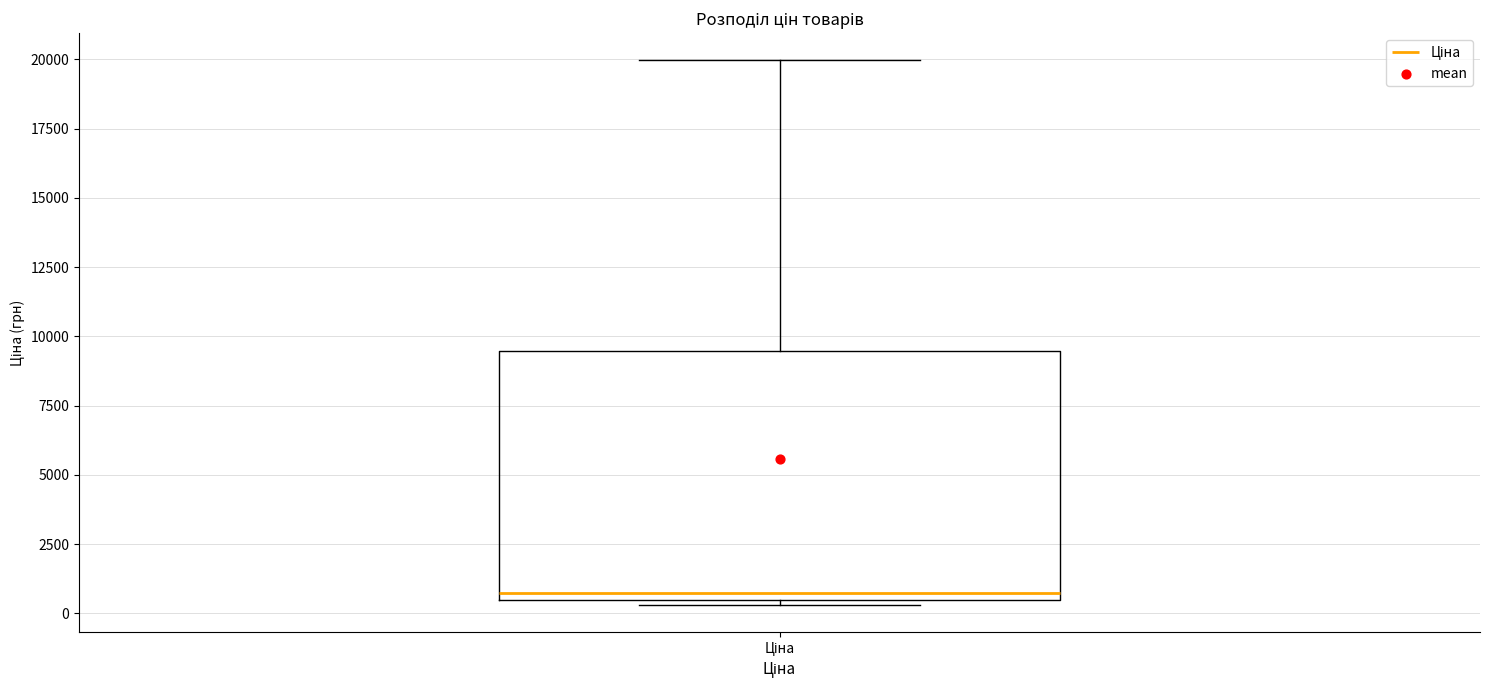

Where does the upper whisker of the box for Ціна end on the y-axis? The values are not printed on the chart, so give them approximately, as read against the axis.

20000